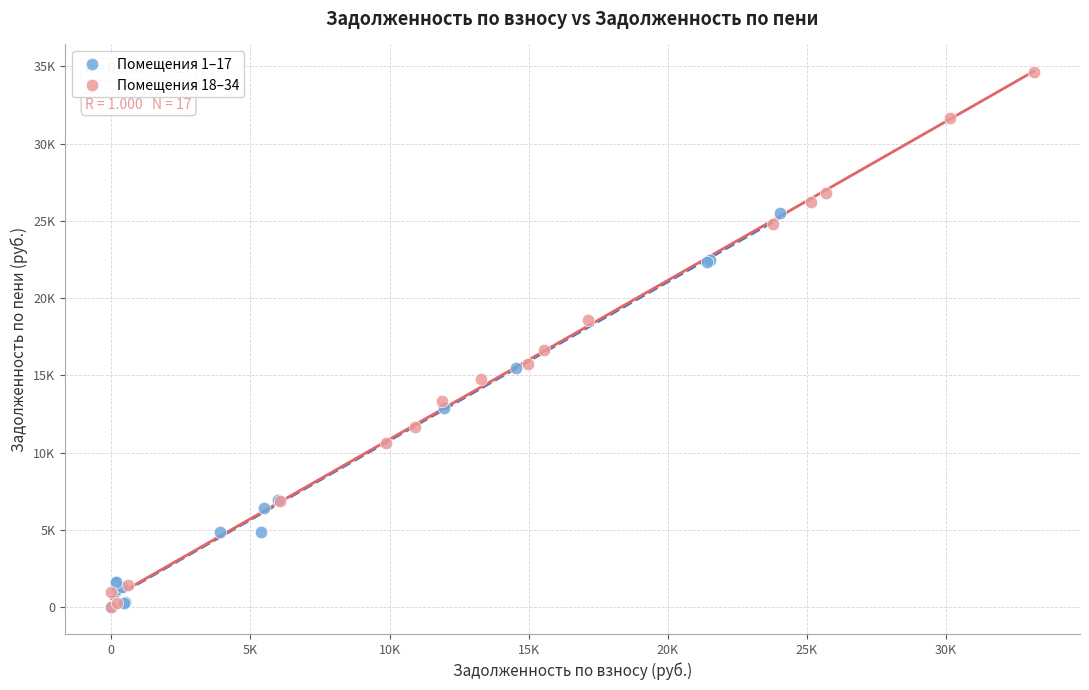

What are all the series names shown in the legend?

Помещения 1–17, Помещения 18–34